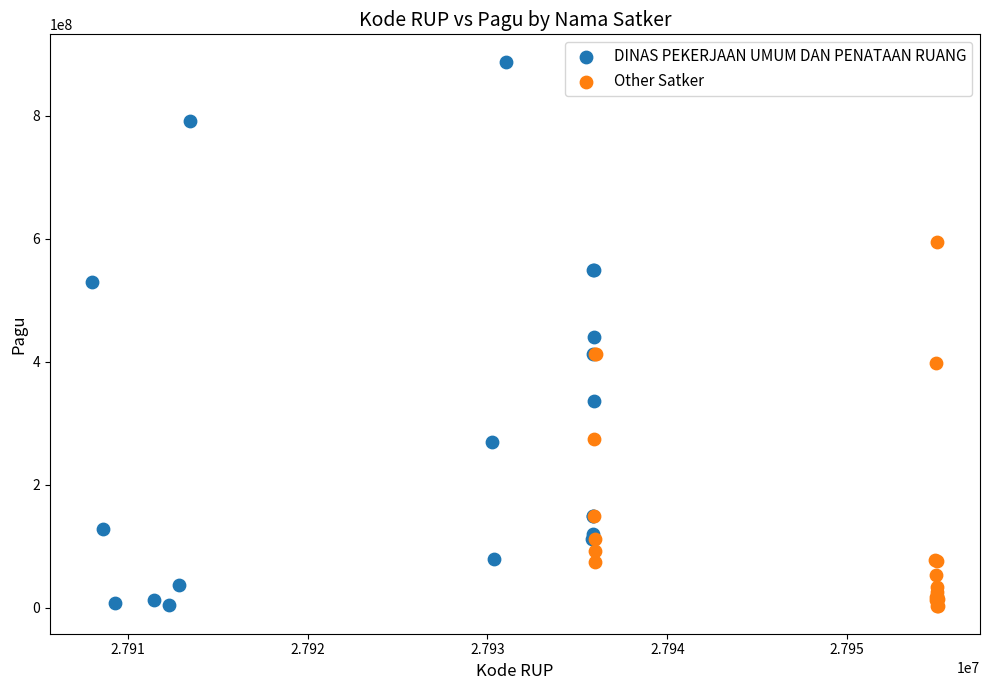

Which series has the largest Y range (max minus min)?

DINAS PEKERJAAN UMUM DAN PENATAAN RUANG